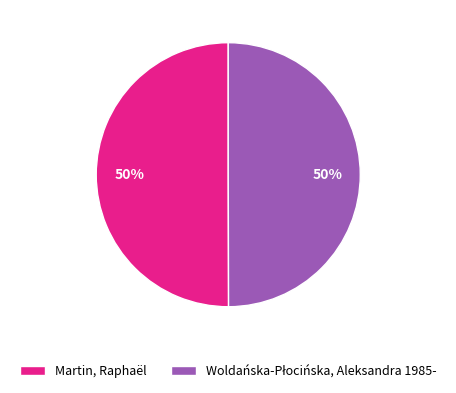

What percentage is the Martin, Raphaël slice, to the nearest percent?

50%